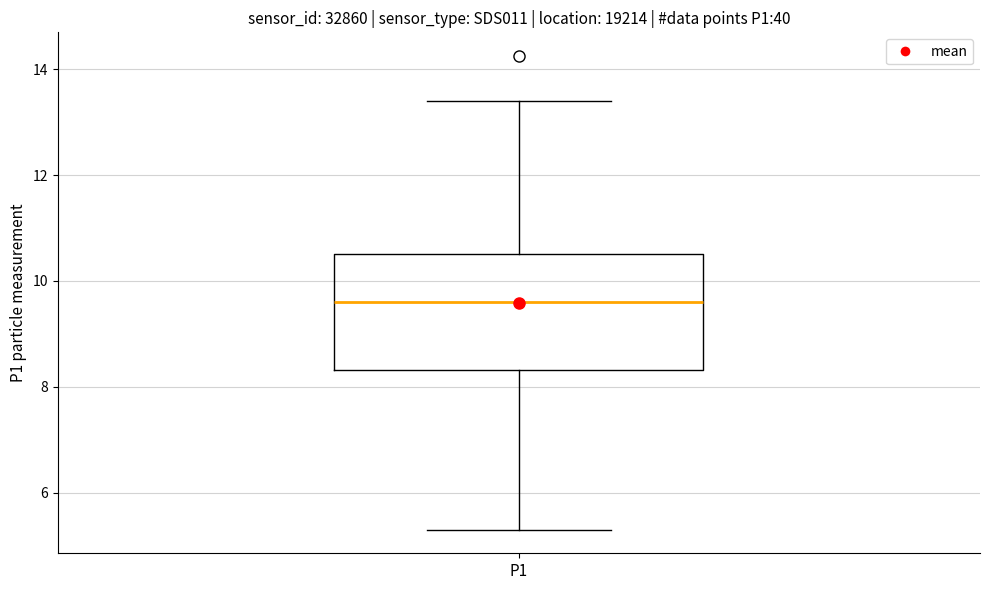

Read this box plot against the y-axis: the position of the median line, the range covered by the box, and the ends of both whiskers. The values are not printed on the chart, so give them approximately, as read against the axis.

median 9.6, box 8.4 to 10.6, whiskers 5.4 to 13.4